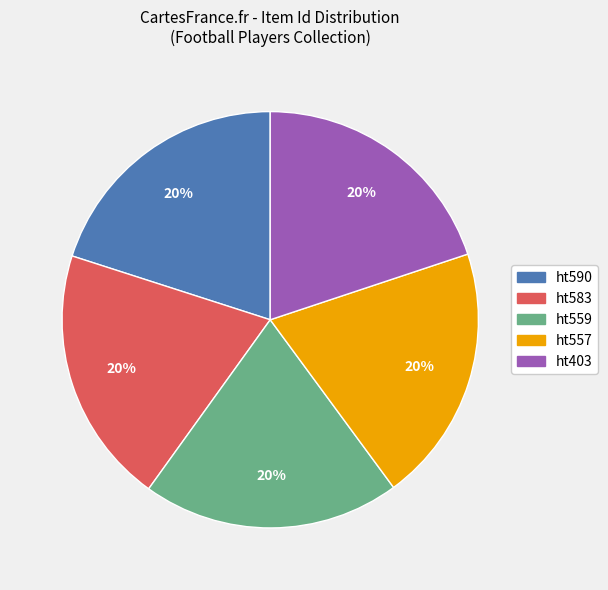

What is the ratio of the value at ht590 to the value at ht557?

1.0